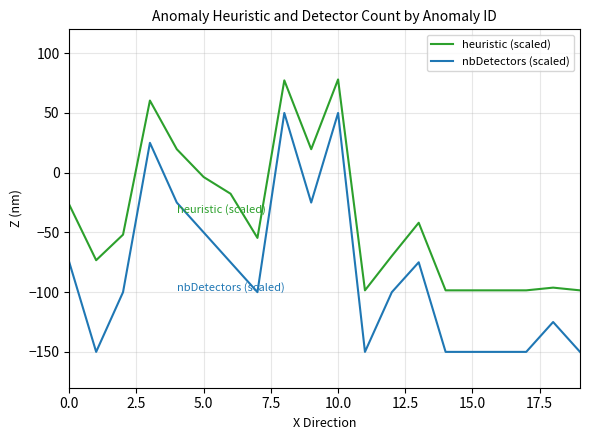

Rank the series by their average value, from highest to lowest.

heuristic (scaled), nbDetectors (scaled)